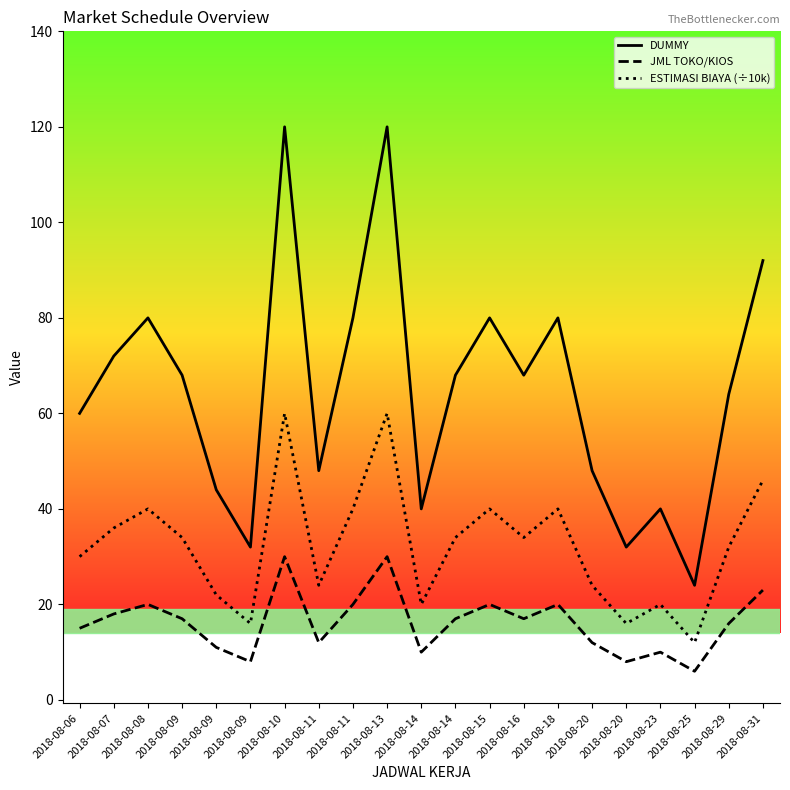

Does the chart have visible grid lines?

No